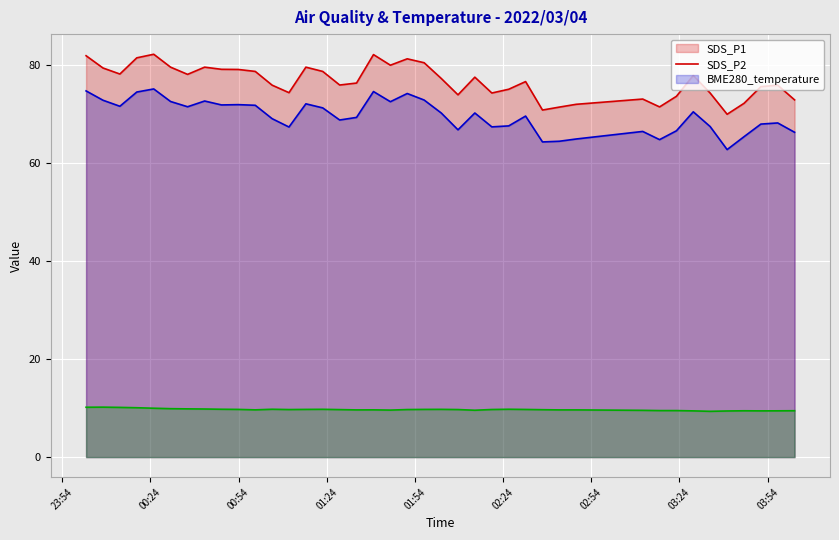

What is the minimum value shown in the chart?

9.3